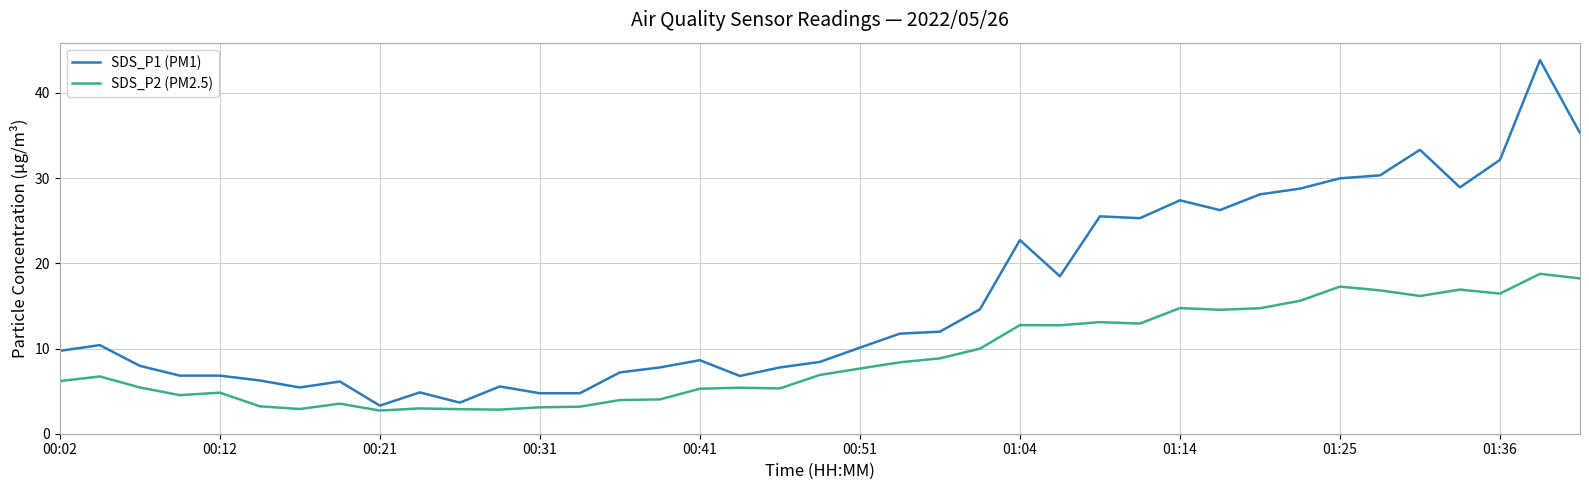

What is the maximum value shown in the chart?

43.9